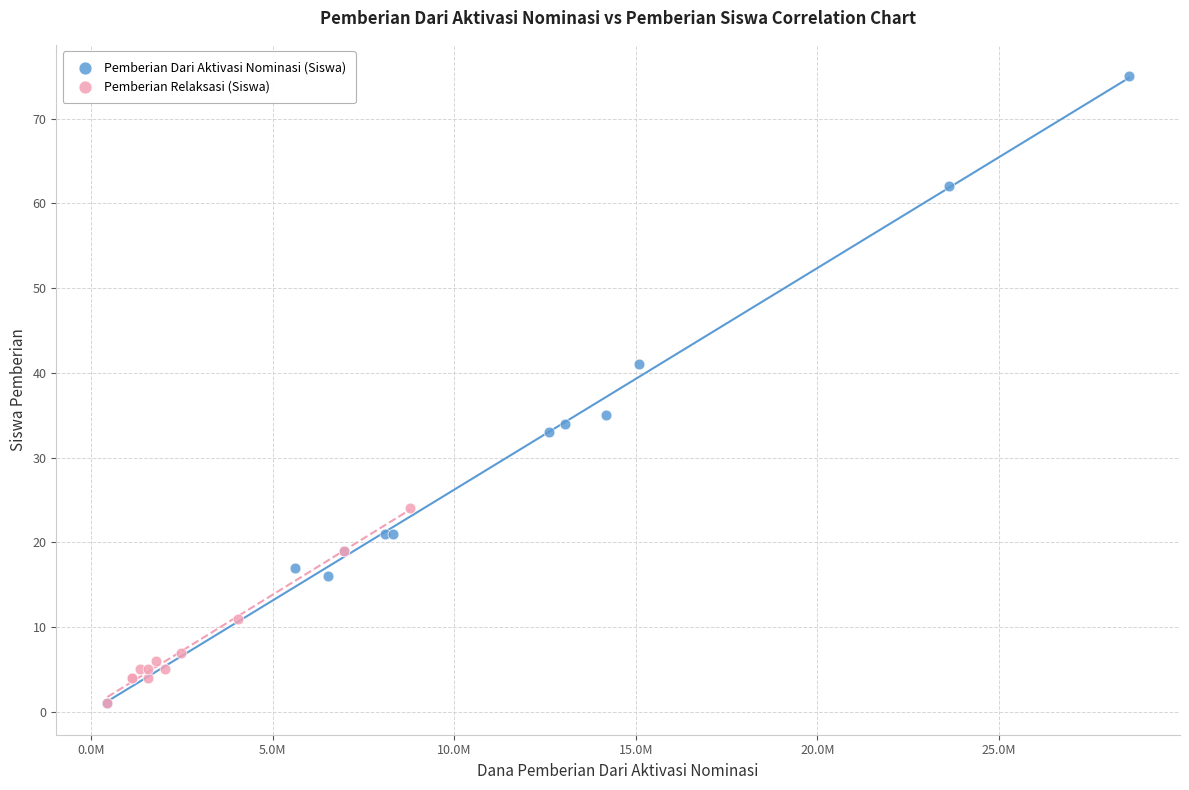

Which series has the widest spread of Y values?

Pemberian Dari Aktivasi Nominasi (Siswa)